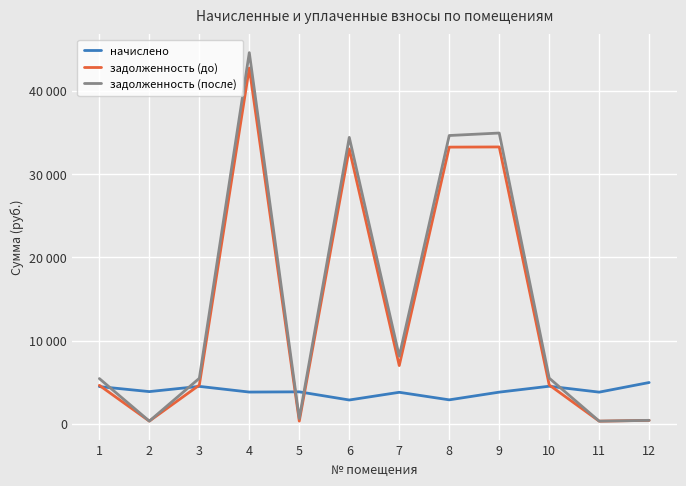

True or false: задолженность (до) has a value of 4647.0 at 3.

True